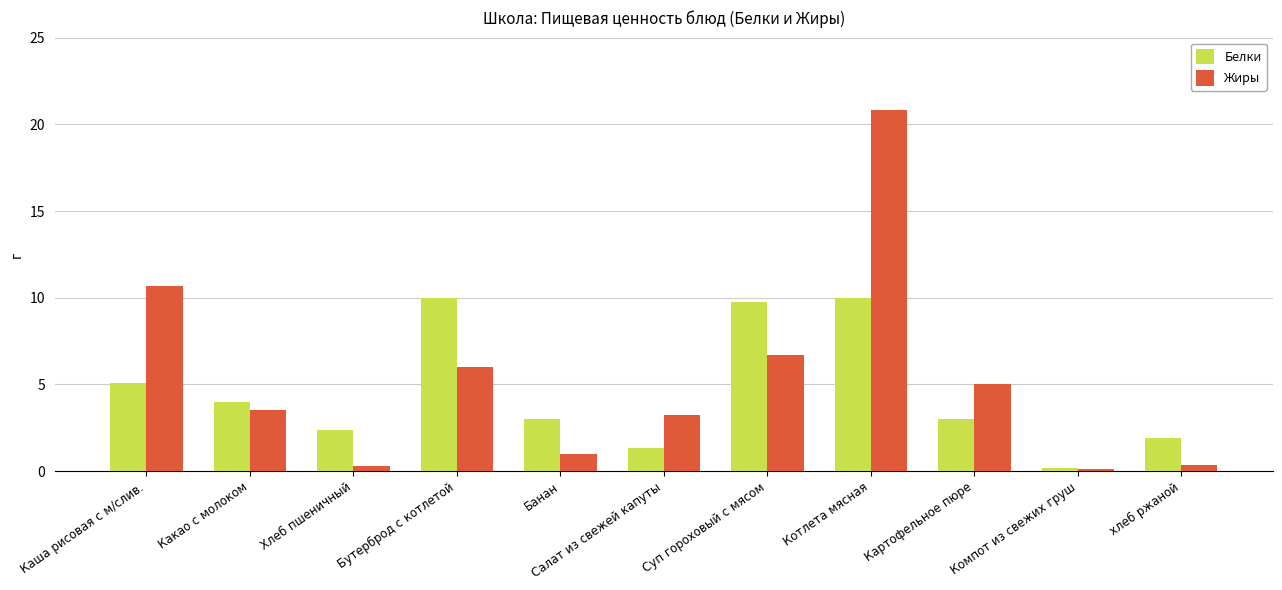

What is the difference between the maximum and minimum values in the Белки series?

9.8